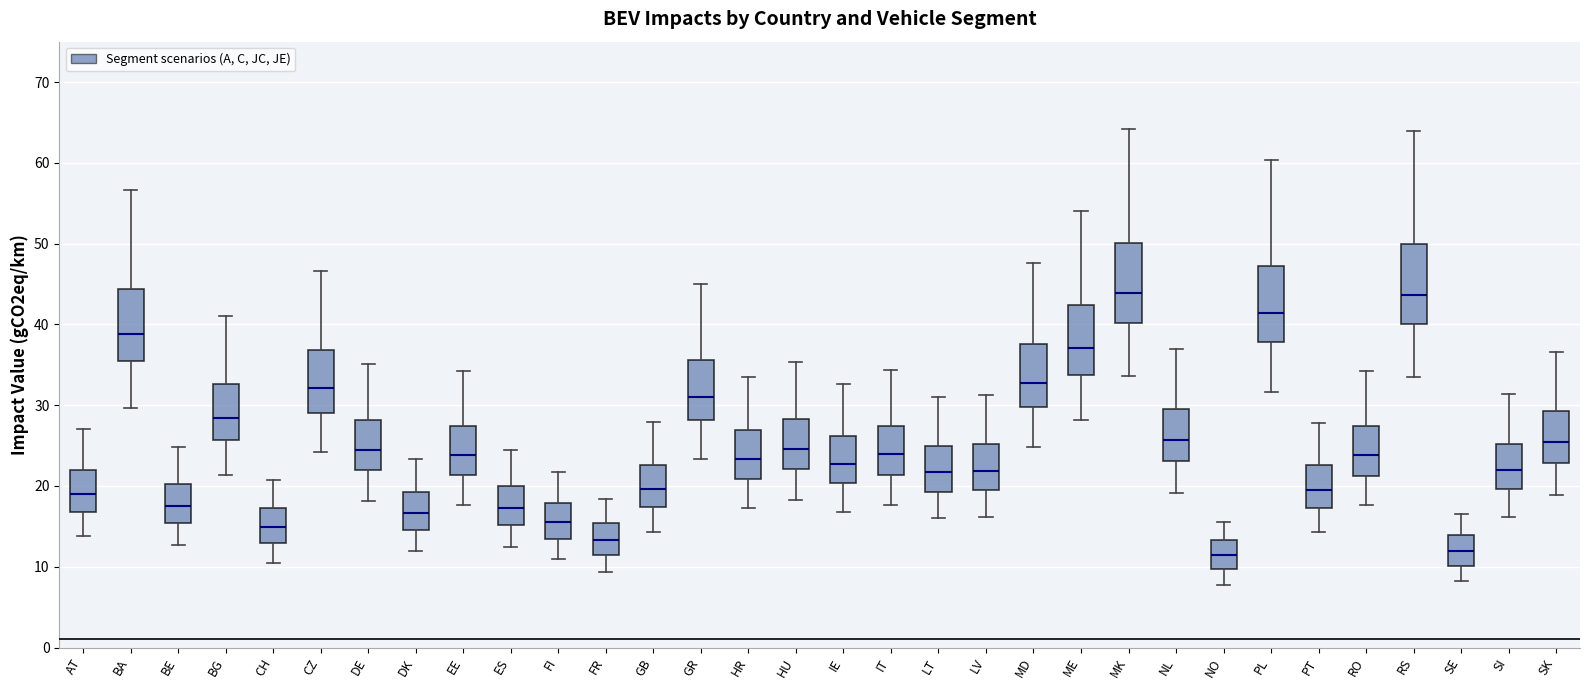

Where is the lower edge of the box for MD on the y-axis? The values are not printed on the chart, so give them approximately, as read against the axis.

30